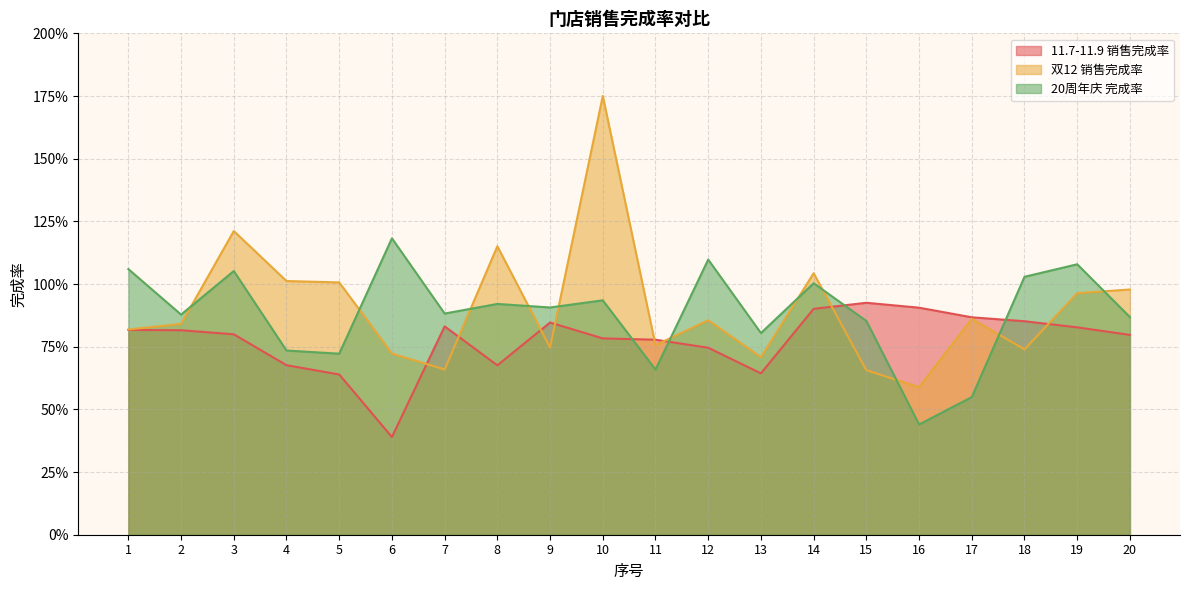

List the labels in order of 20周年庆 完成率 value, smallest first.

16, 17, 11, 5, 4, 13, 15, 20, 2, 7, 9, 8, 10, 14, 18, 3, 1, 19, 12, 6